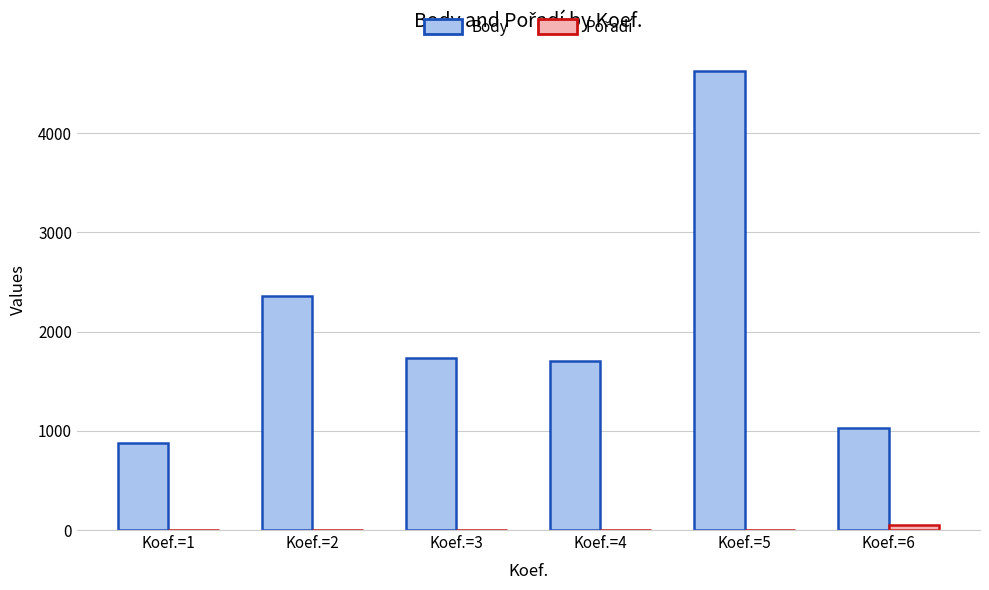

How many categories are shown in the chart?

6